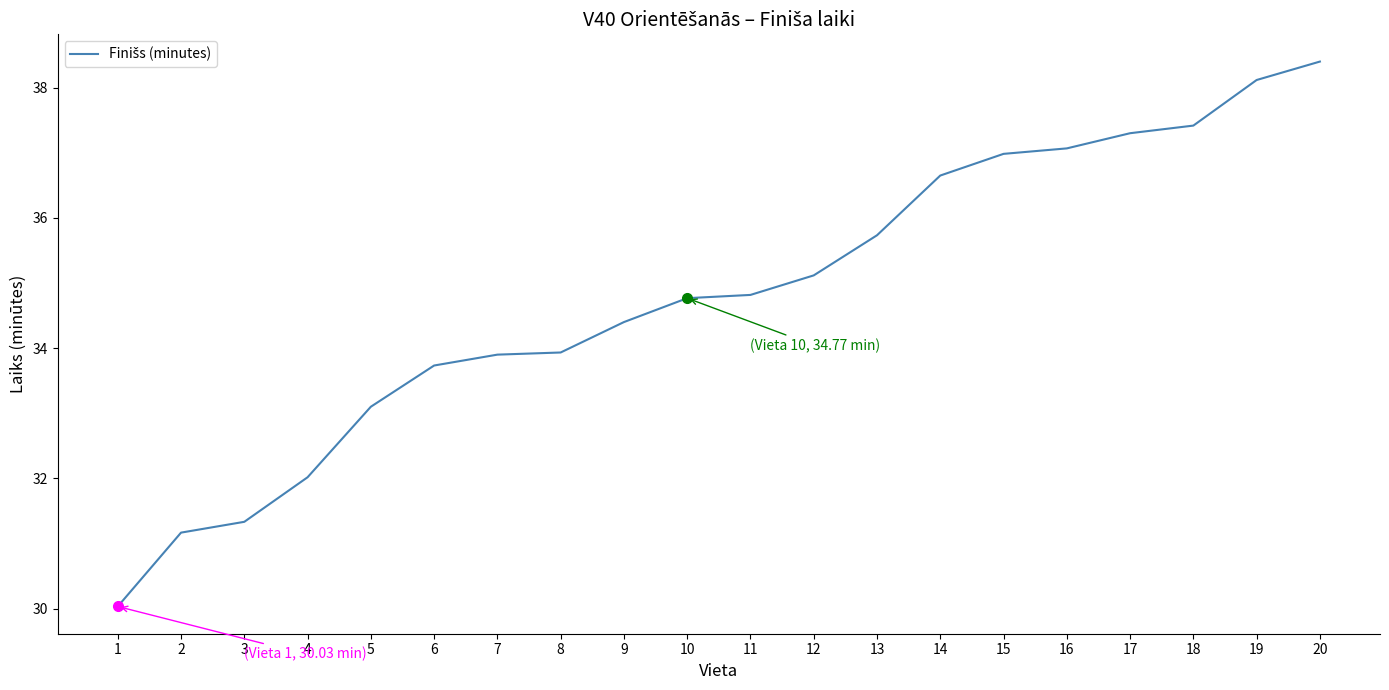

What is the approximate value at 11?

34.8